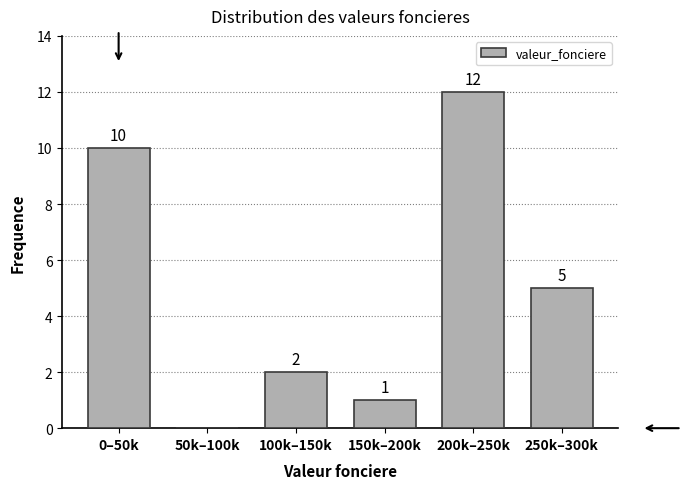

Reading left to right, transcribe all the data shown in this chart.

0–50k=10	50k–100k=0	100k–150k=2	150k–200k=1	200k–250k=12	250k–300k=5